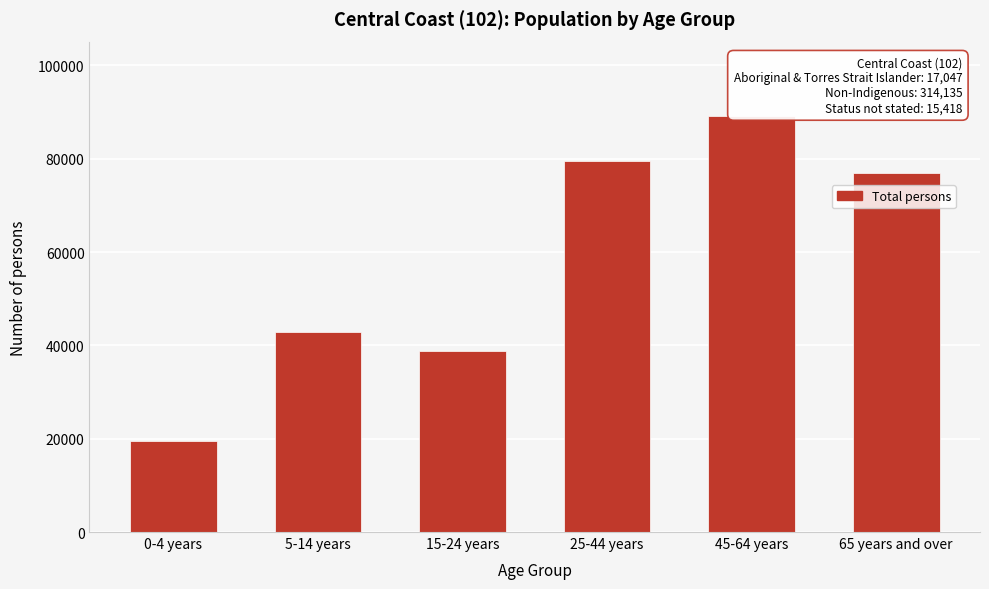

Reading right to left, extract all data points from this chart.

76941	89066	79477	38764	42931	19421